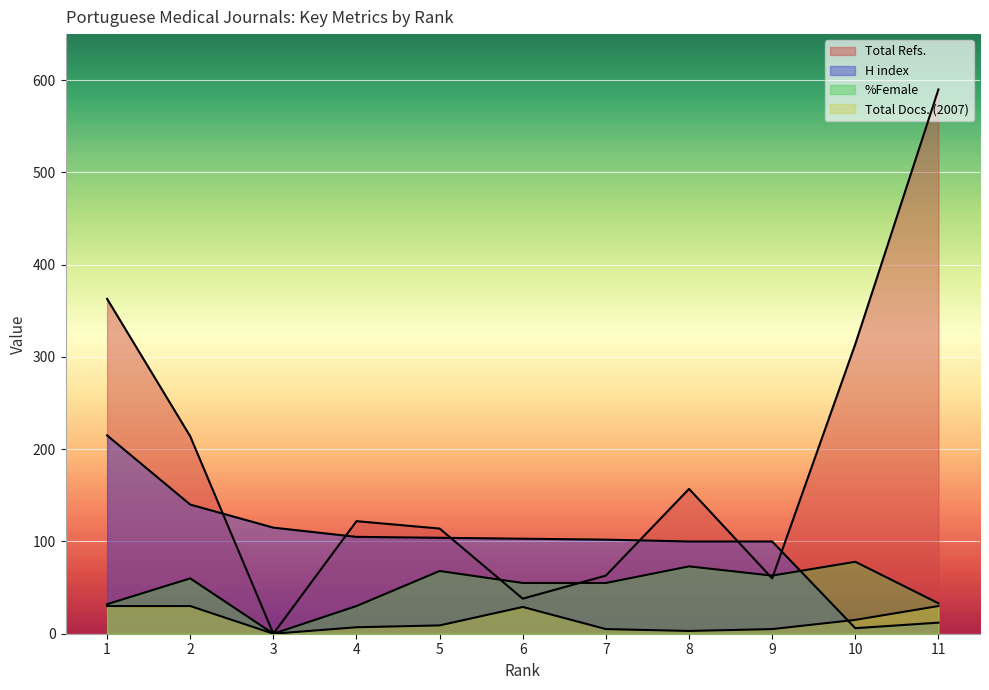

In Total Refs., how many points are higher than both neighbors (excluding endpoints)?

2